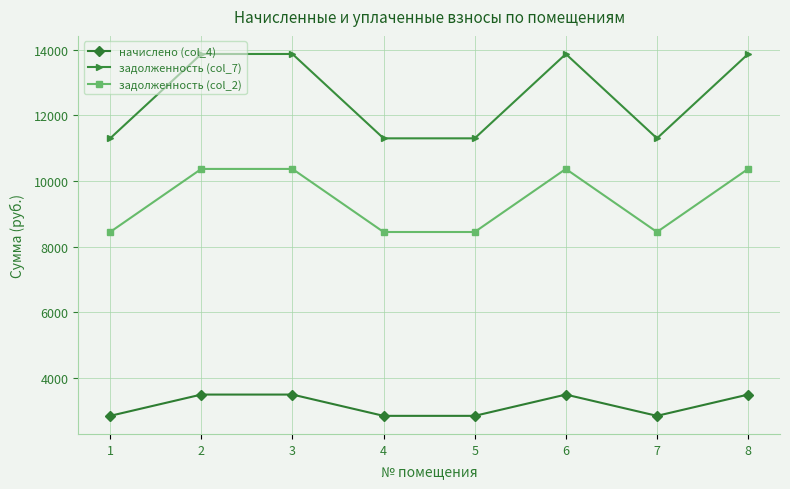

What is the sum of all задолженность (col_2) values?

75264.0